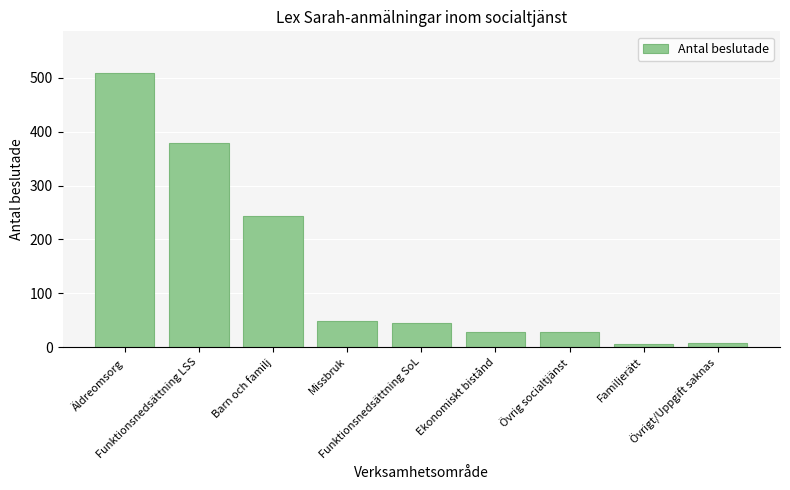

Approximately how many times larger is the value at Funktionsnedsättning LSS compared to Missbruk?

7.9